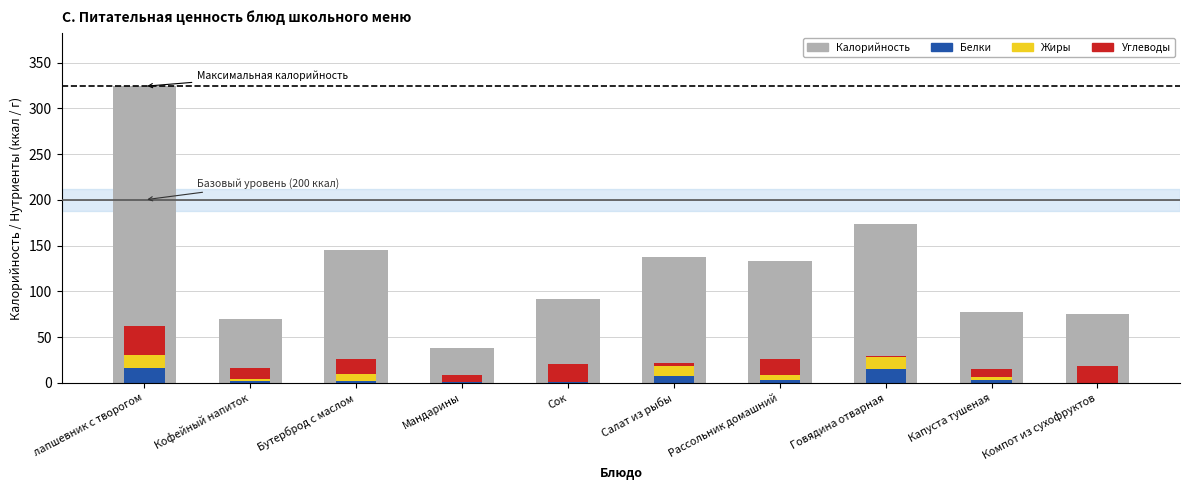

How many bars are there in total?

40